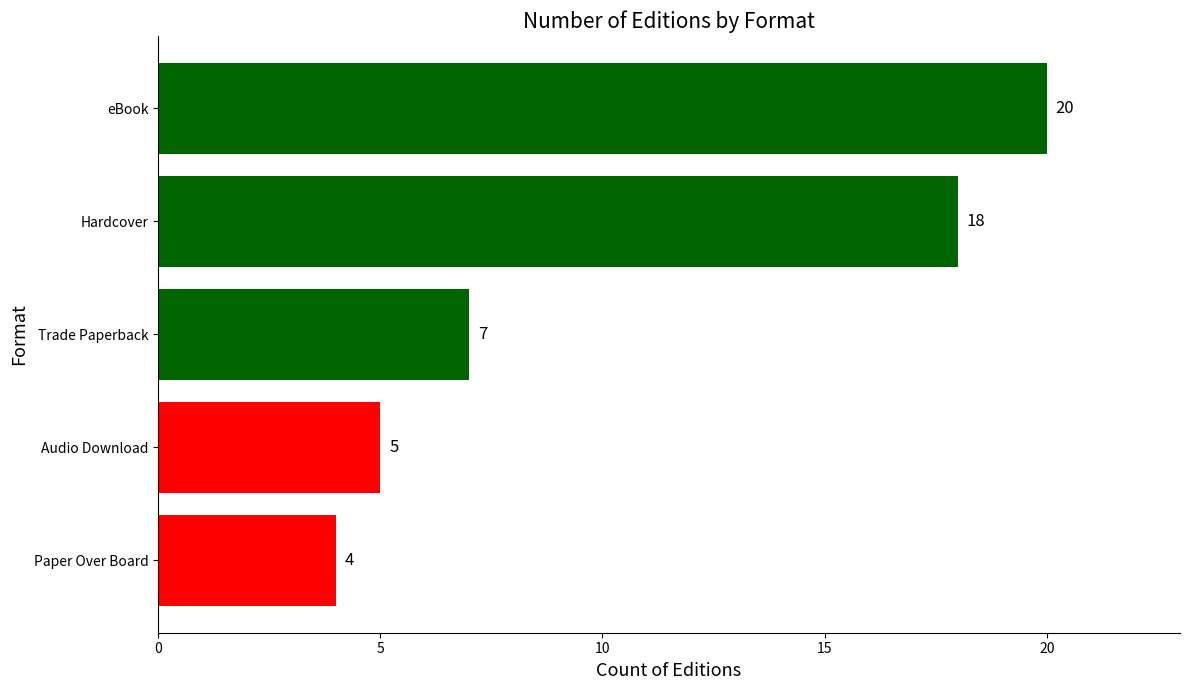

What is the difference between the maximum and minimum values?

16